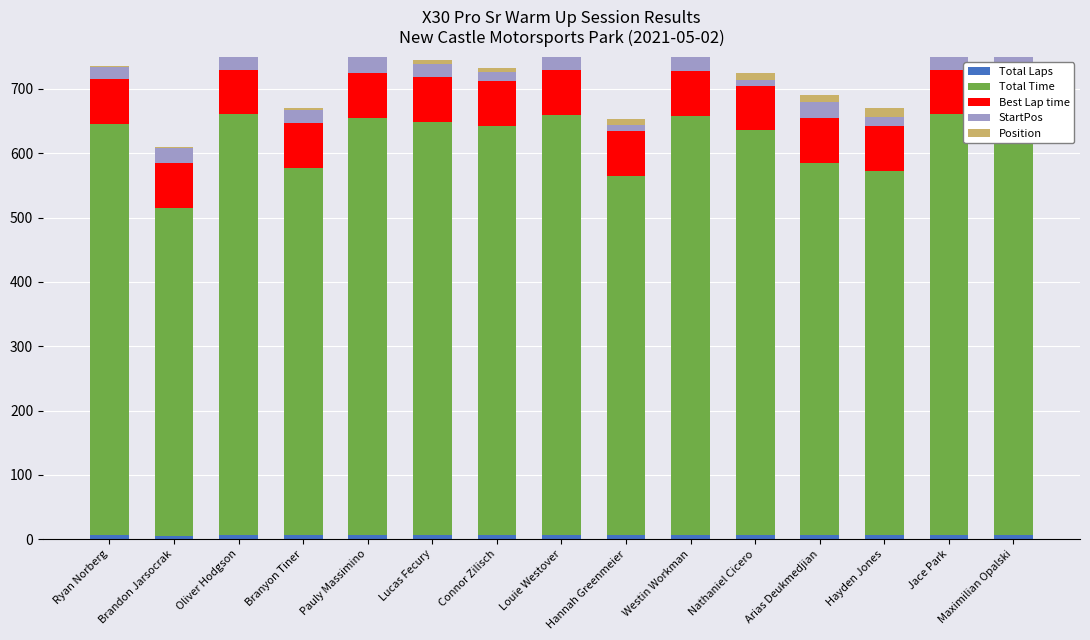

The value of Total Time at Ryan Norberg is 359.2. True or false?

False